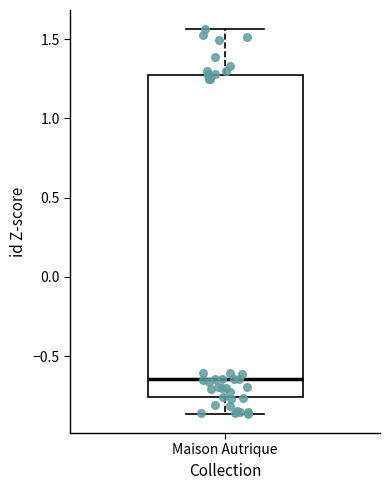

Read this box plot against the y-axis: the position of the median line, the range covered by the box, and the ends of both whiskers. The values are not printed on the chart, so give them approximately, as read against the axis.

median -0.65, box -0.75 to 1.30, whiskers -0.85 to 1.55